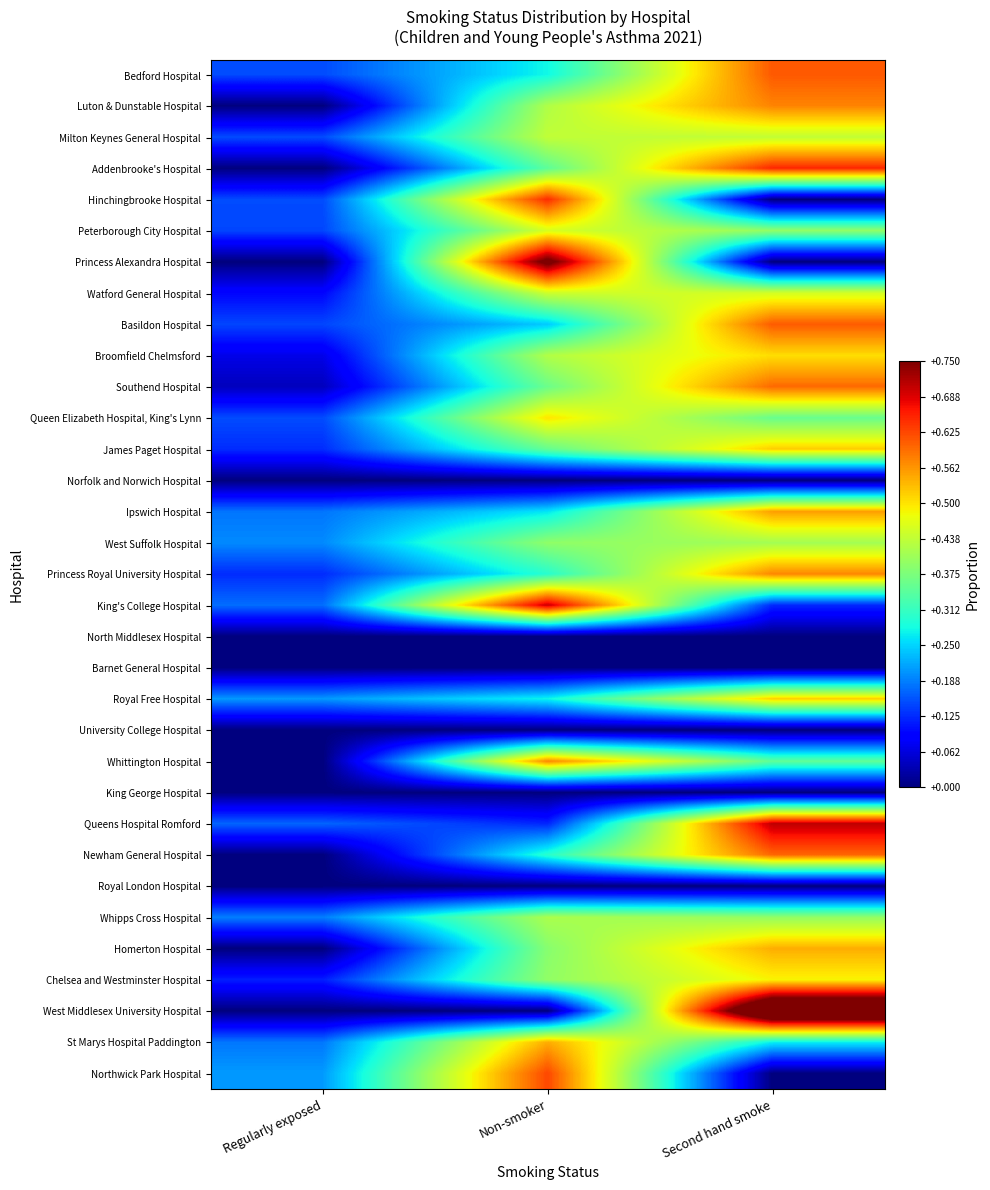

How many data points does each series have?

3